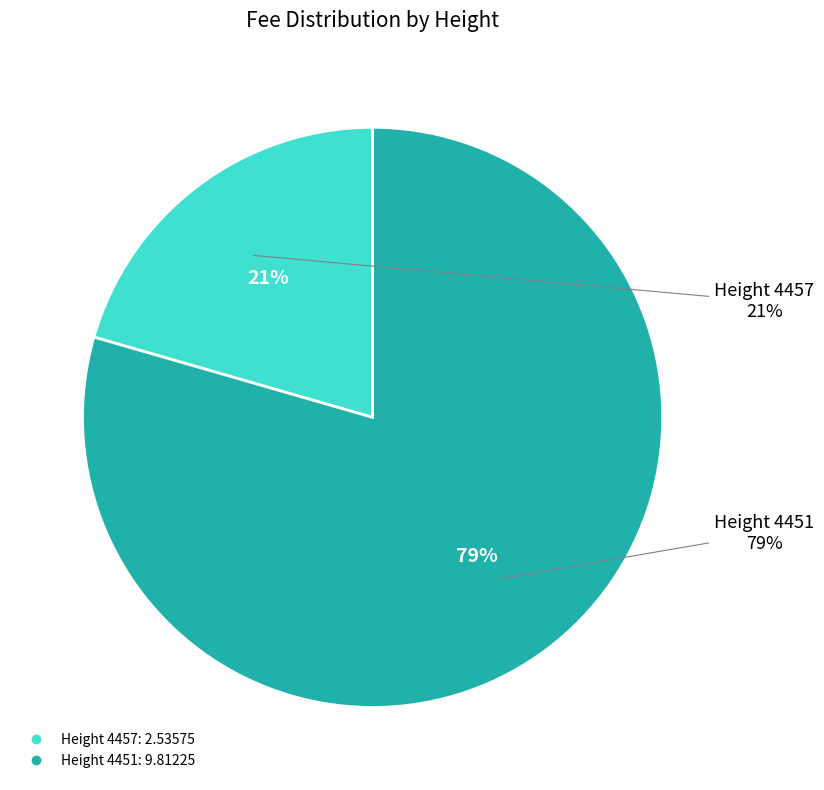

To the nearest percent, what percentage of the pie is Height 4457?

21%